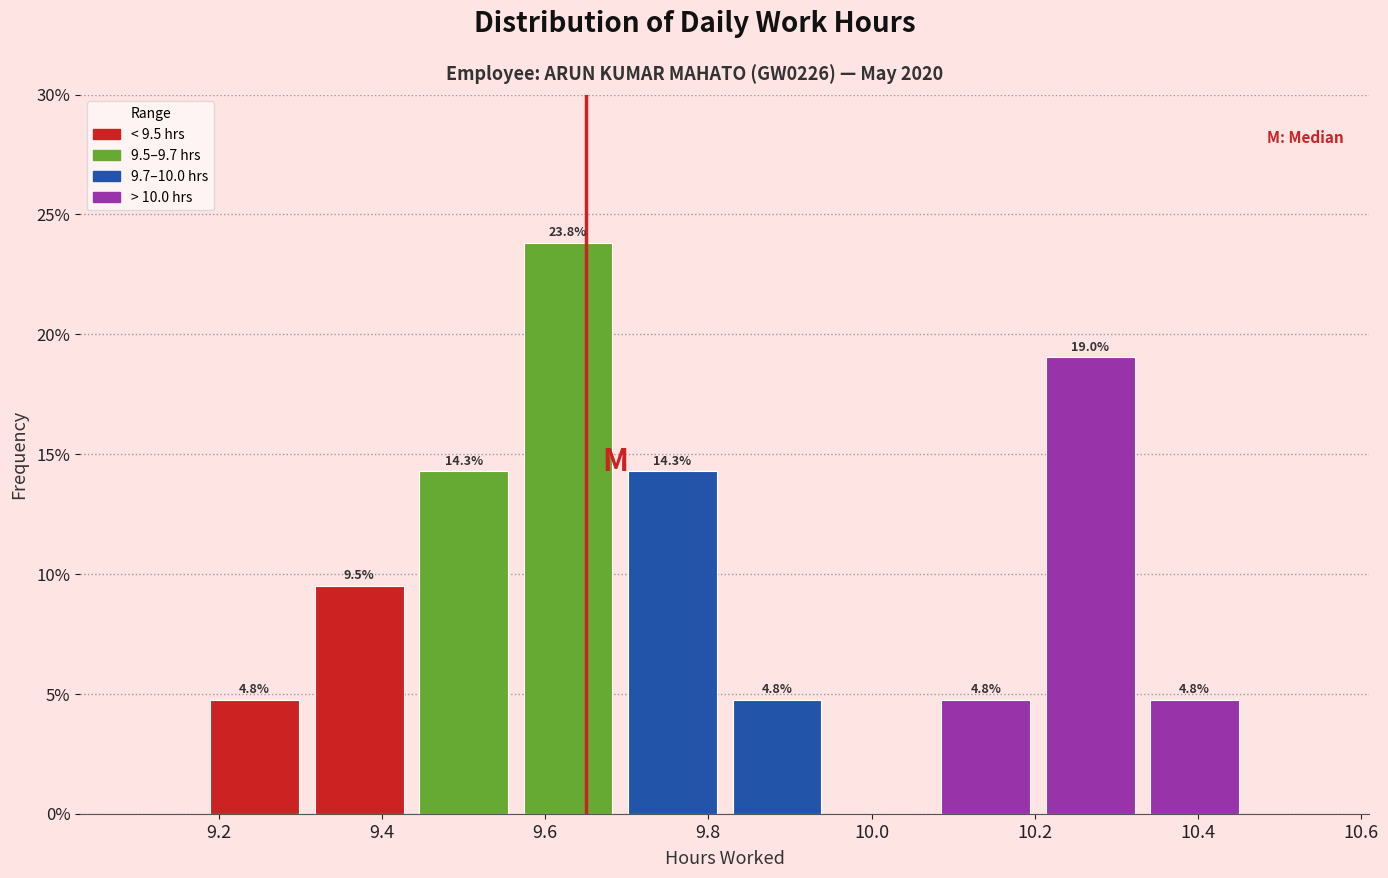

Which range on the x-axis has the tallest bar?

9.564 to 9.692